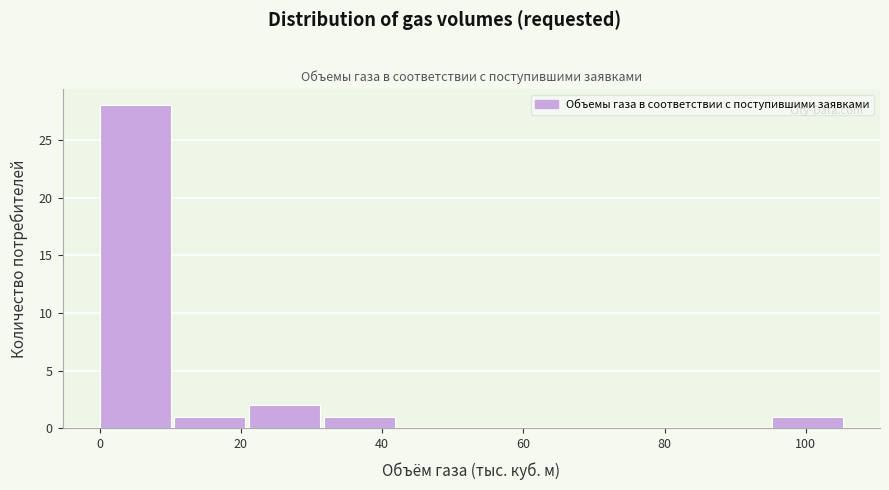

Reading left to right, list every bar in this chart as the range it spans on the x-axis followed by its height. Neither the bar edges nor the heights are printed on the chart, so give them approximately, as read against the axes.

0 to 10: 28
10 to 22: 1
22 to 32: 2
32 to 42: 1
42 to 52: 0
52 to 64: 0
64 to 74: 0
74 to 84: 0
84 to 96: 0
96 to 106: 1